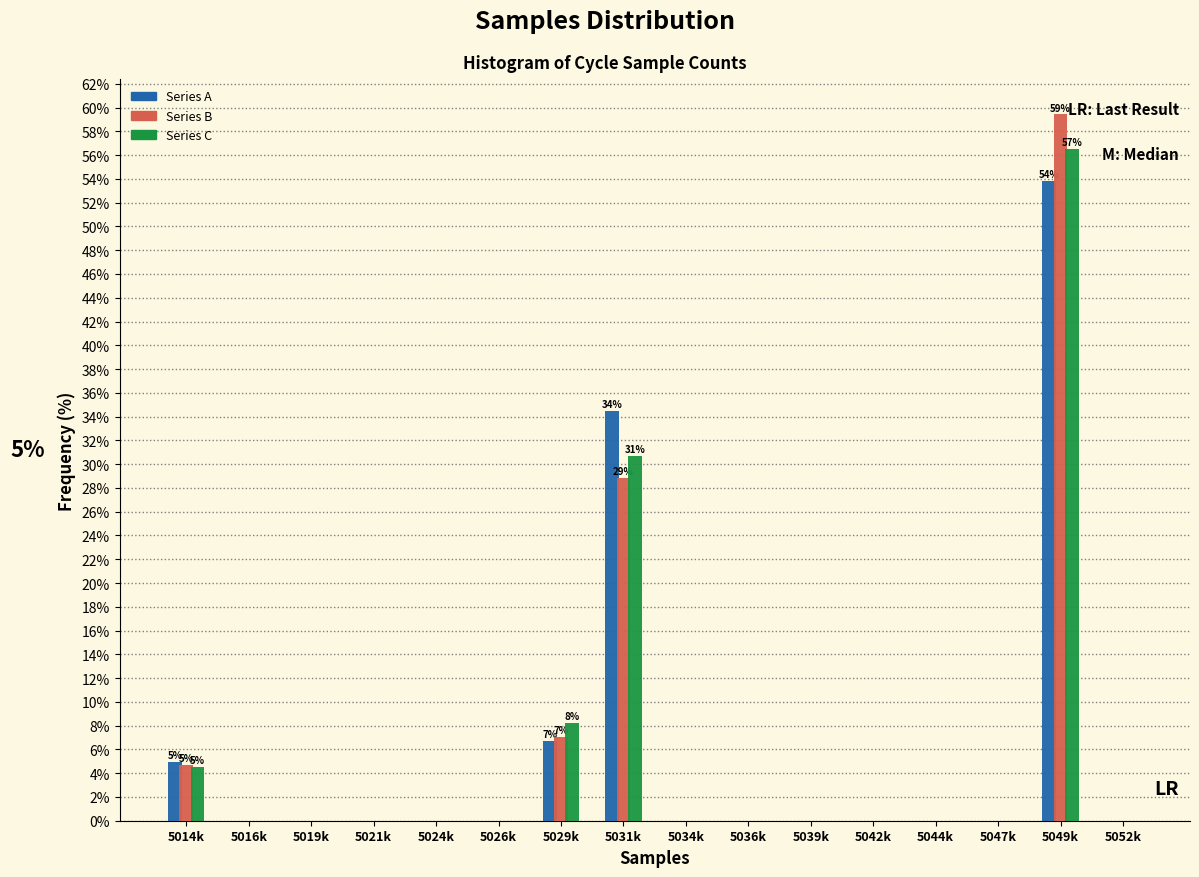

What is the sum of all Series C values?

100.0